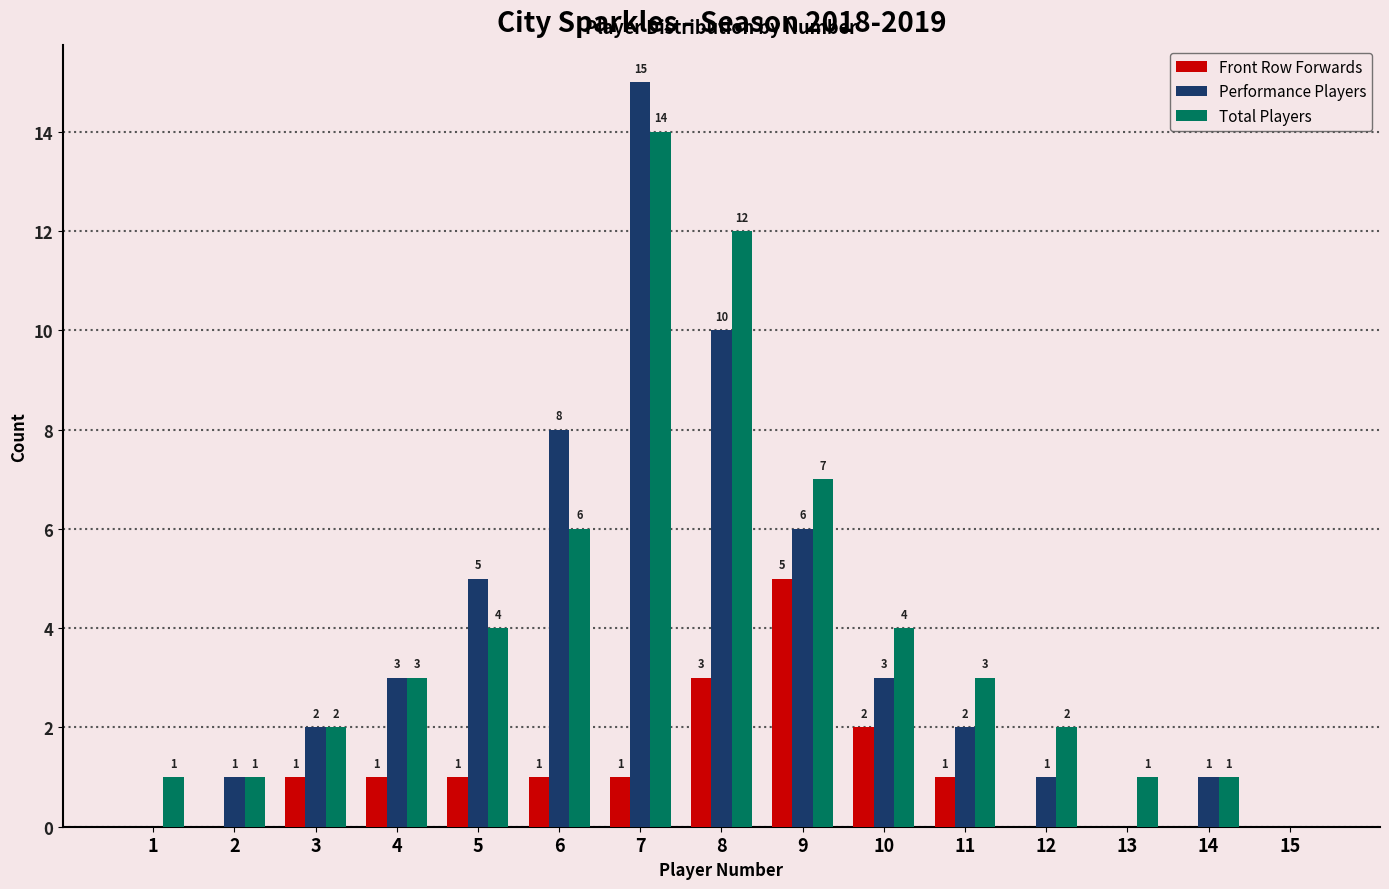

What is the average value of the Total Players series?

4